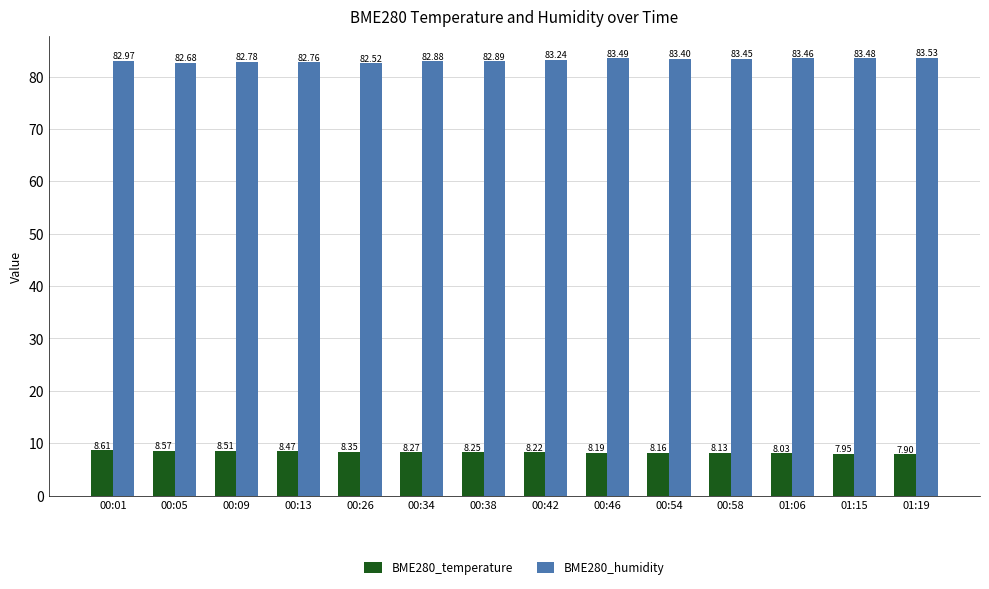

Which category has the highest value in the BME280_temperature series?

00:01